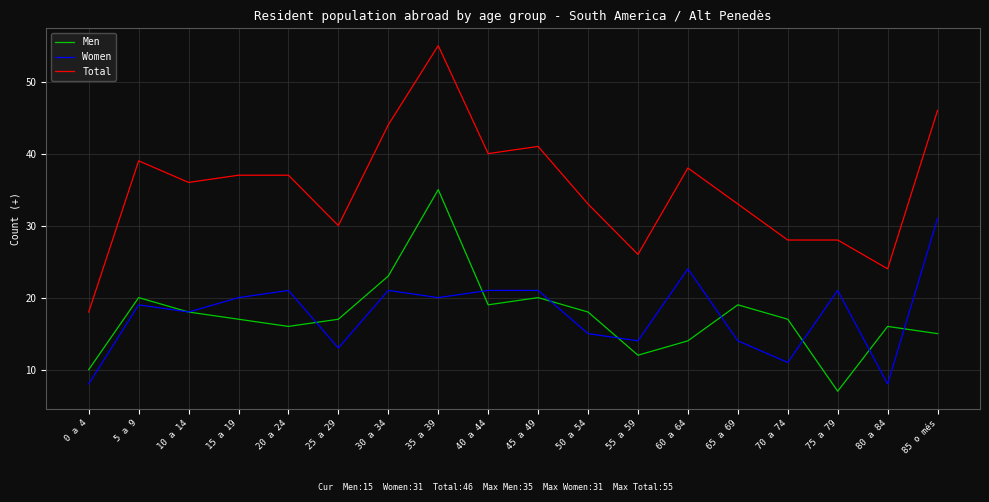

Is the value of Total at 75 a 79 greater than the value of Women at 45 a 49?

Yes